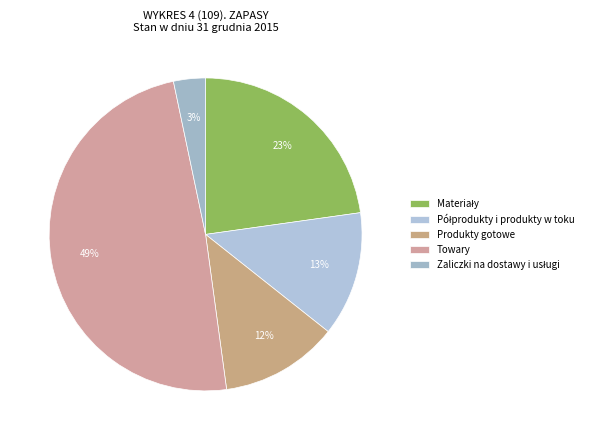

How many segments does this pie chart have?

5